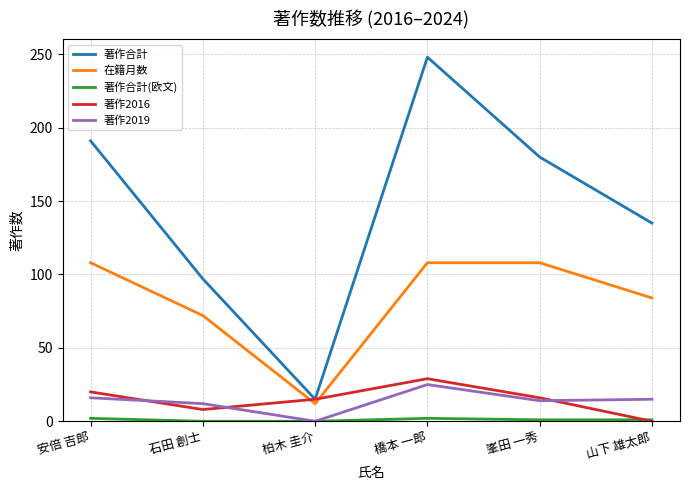

True or false: 在籍月数 and 著作2019 intersect in this chart.

False